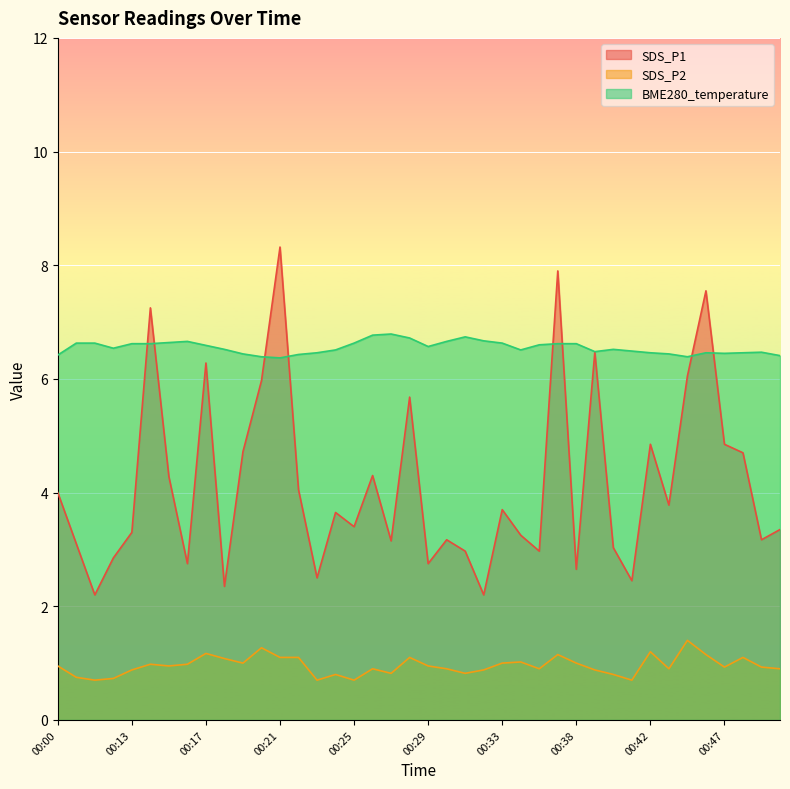

What is the spread (max minus min) of values at 00:05?

5.9